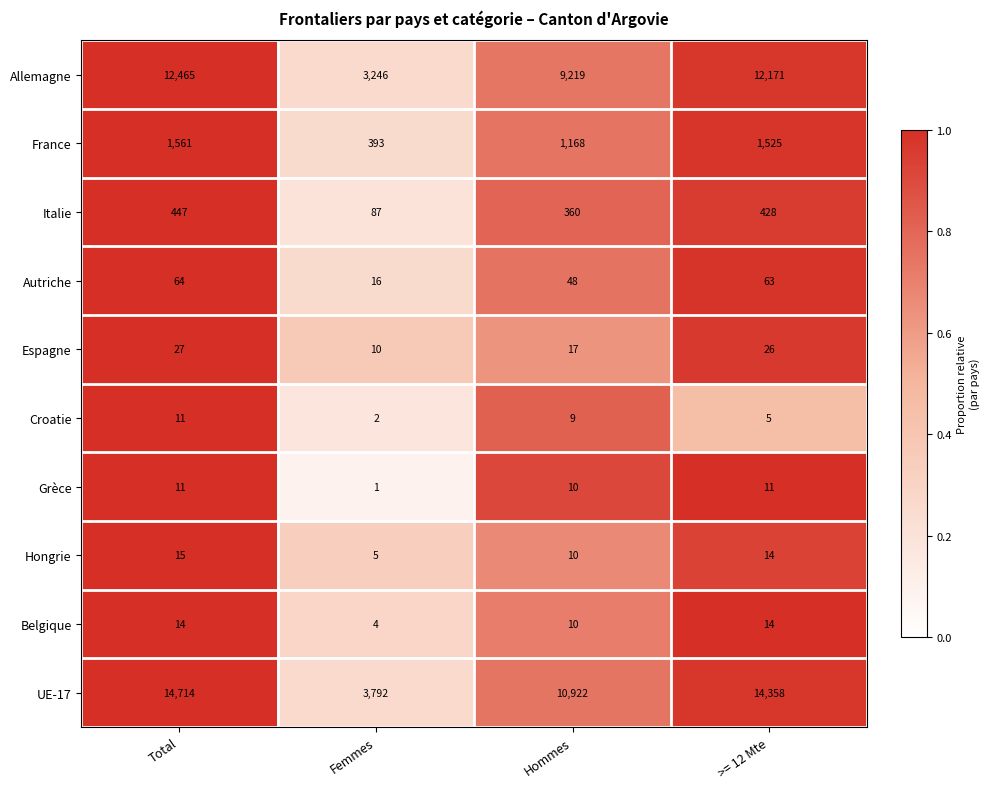

What is the difference between the Allemagne values at >= 12 Mte and Total?

294